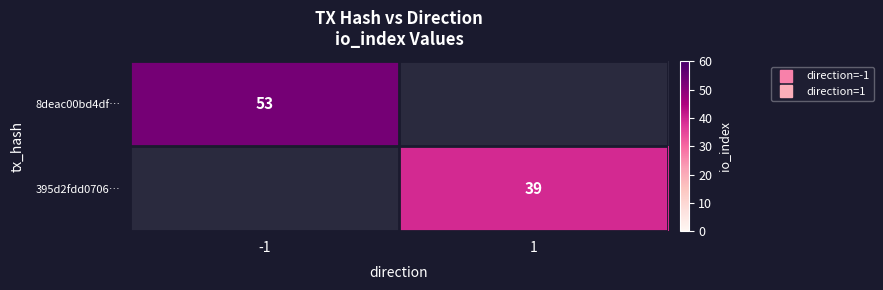

At which category does the chart reach its minimum across all series?

1